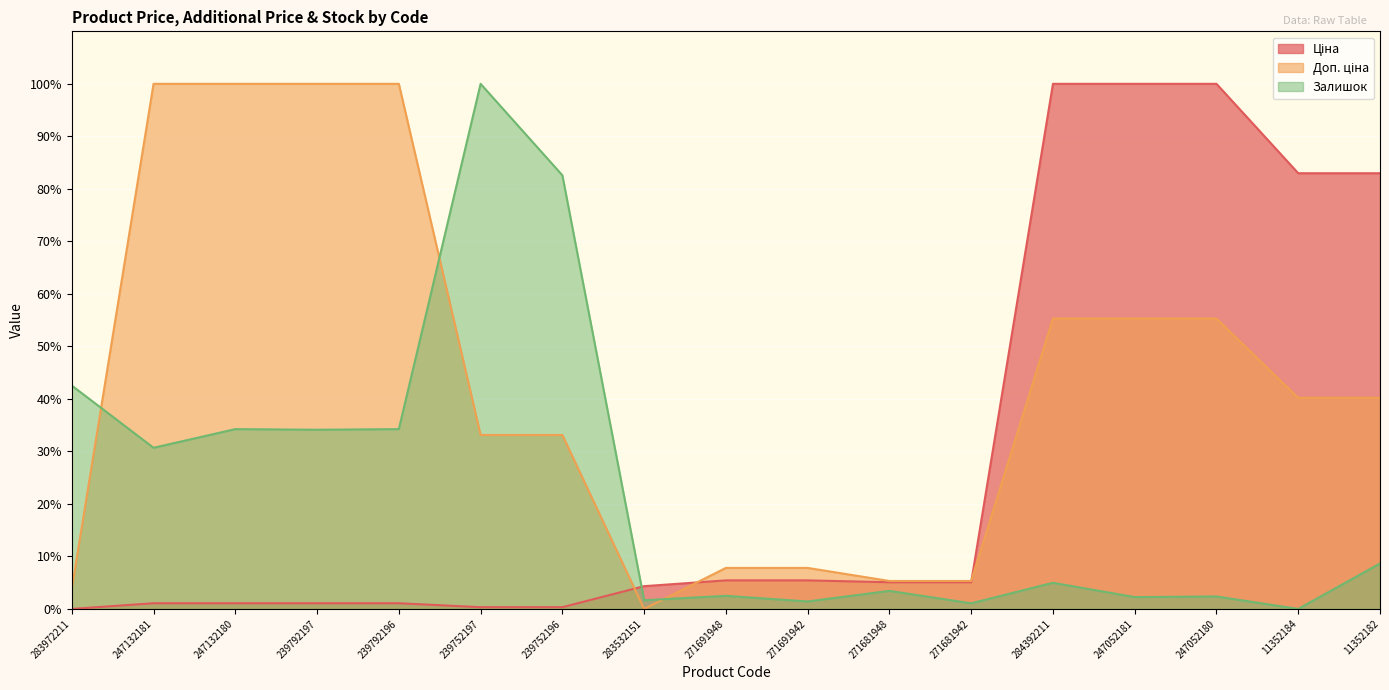

List the labels in order of Залишок value, smallest first.

11352184, 271681942, 271691942, 283532151, 247052181, 247052180, 271691948, 271681948, 284392211, 11352182, 247132181, 239792197, 247132180, 239792196, 283972211, 239752196, 239752197